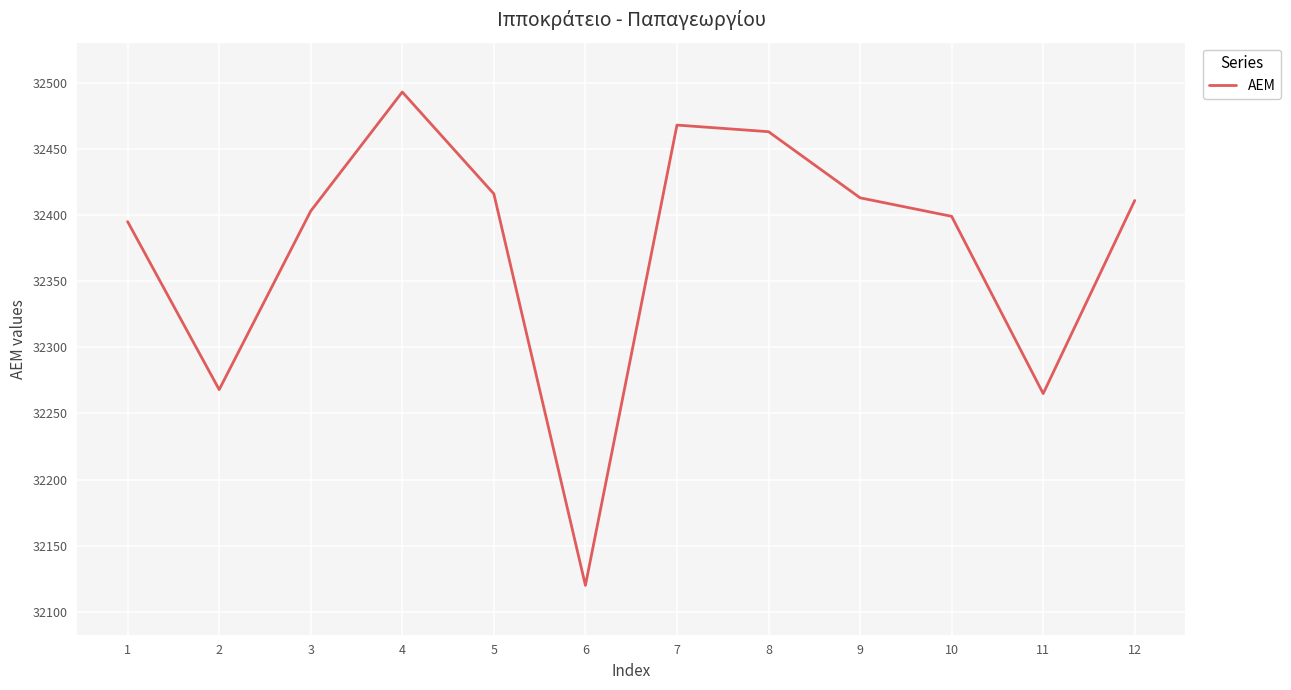

The value at 7 is 32468. True or false?

True